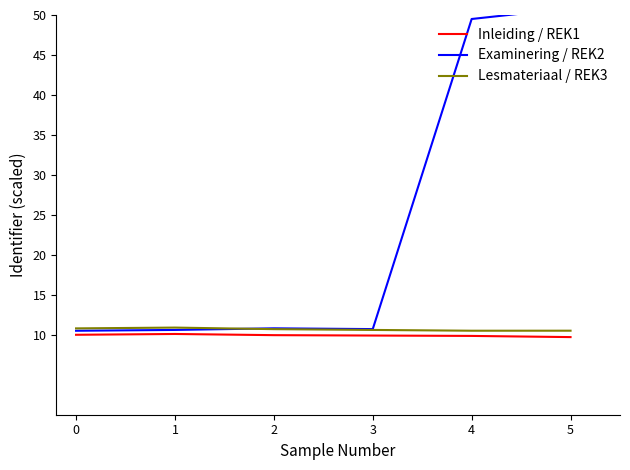

Read the Lesmateriaal / REK3 value at 5.

10.5